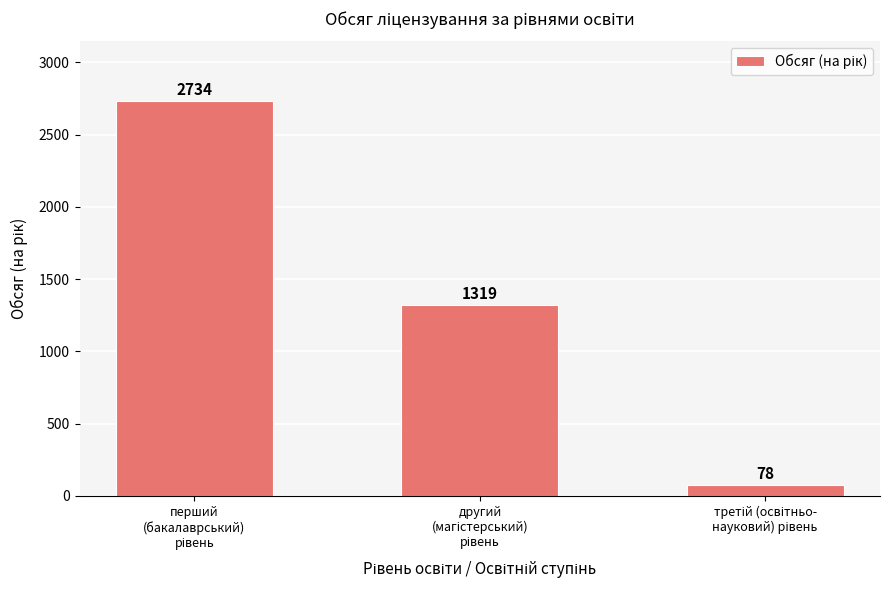

What is the value of the 3rd bar from the left?

78